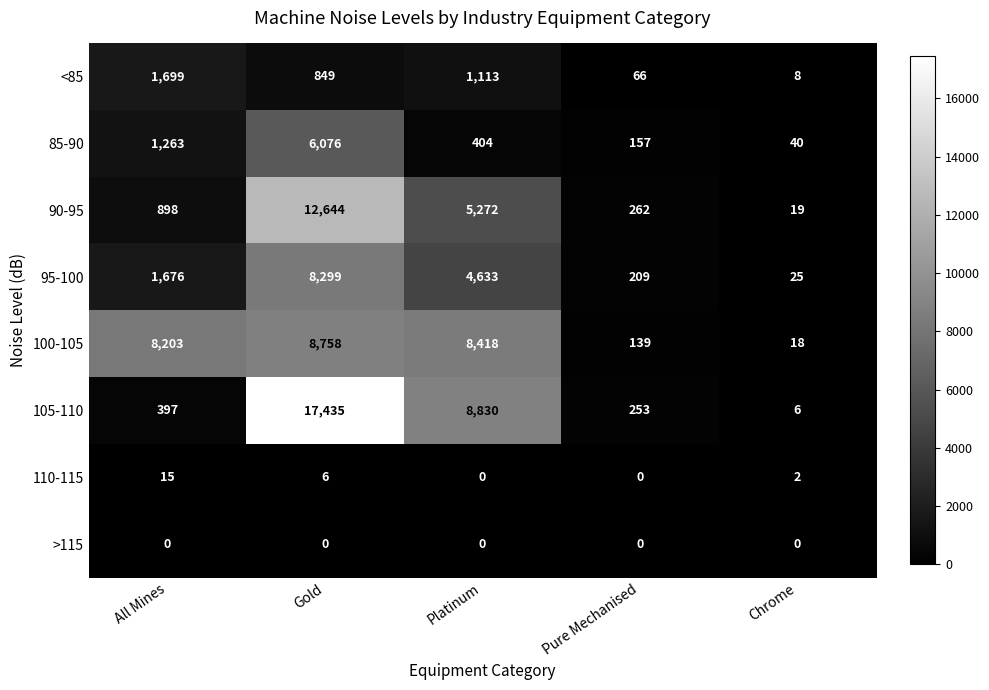

What is the lowest value of the 100-105 series?

18